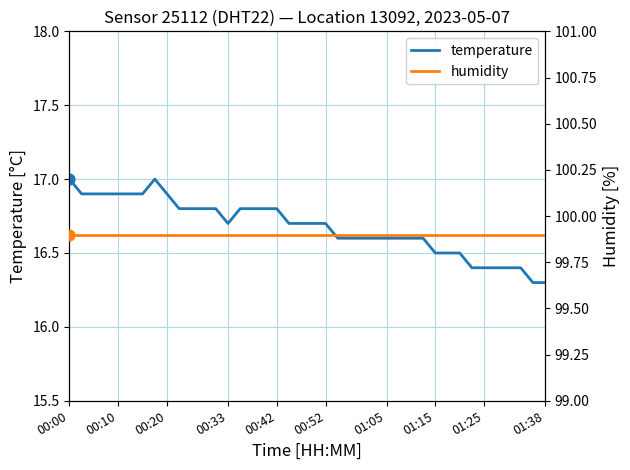

At which category is the sum across all series the highest?

00:00